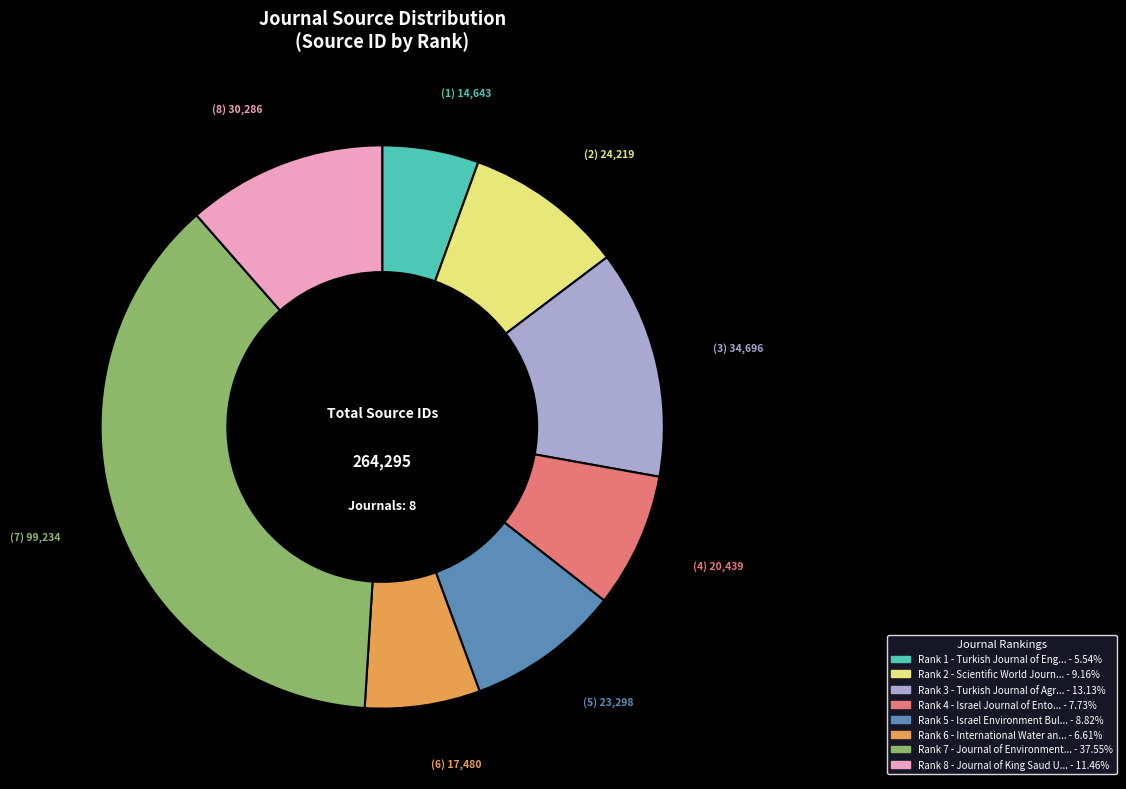

How many segments does this pie chart have?

8